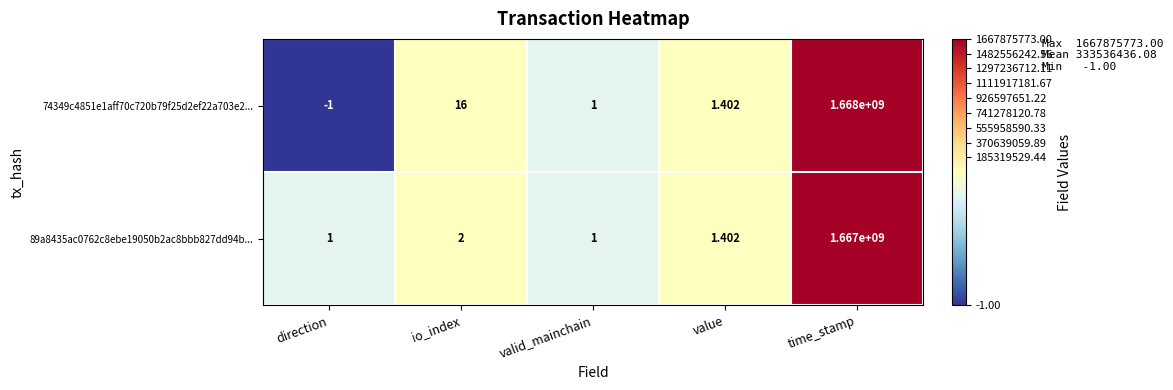

Is the value of 74349c4851e1aff70c720b79f25d2ef22a703e2... at time_stamp greater than the value of 89a8435ac0762c8ebe19050b2ac8bbb827dd94b... at io_index?

Yes